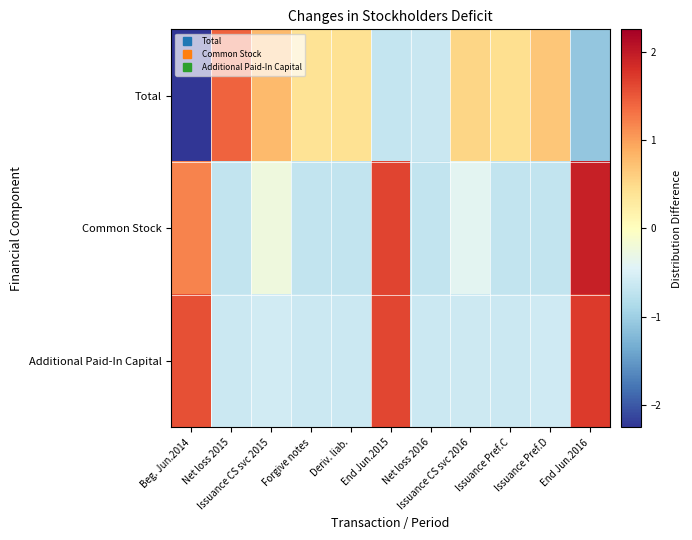

What is the difference between the highest and lowest values at End Jun.2016?

3.0